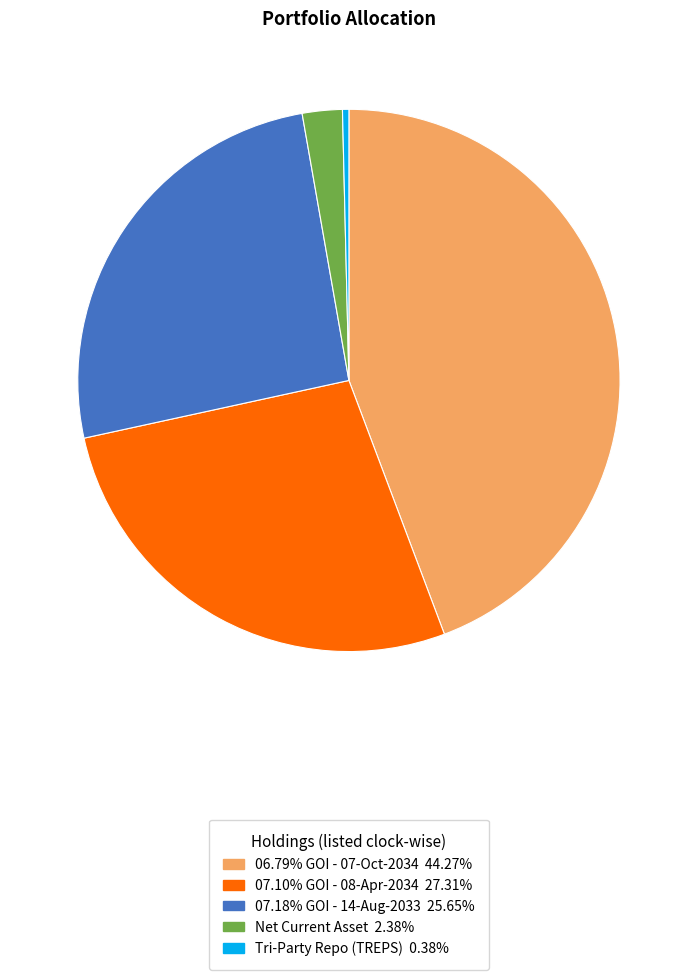

Which category has the smallest portion of the pie?

Tri-Party Repo (TREPS)